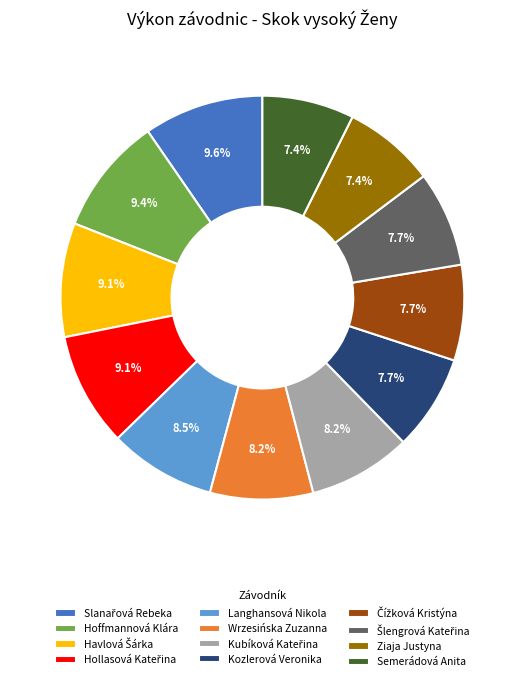

Between Langhansová Nikola and Semerádová Anita, which is larger?

Langhansová Nikola